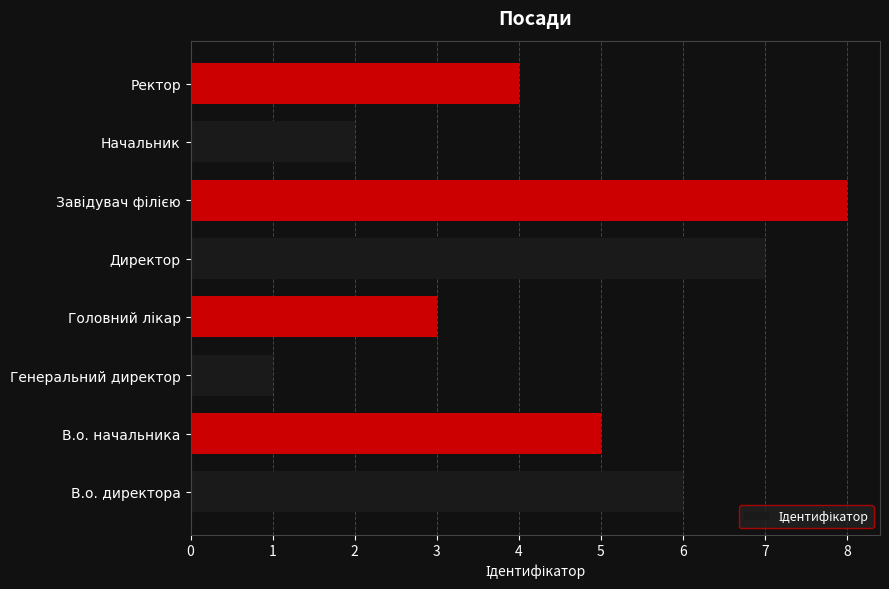

What value does the data have at Ректор?

4